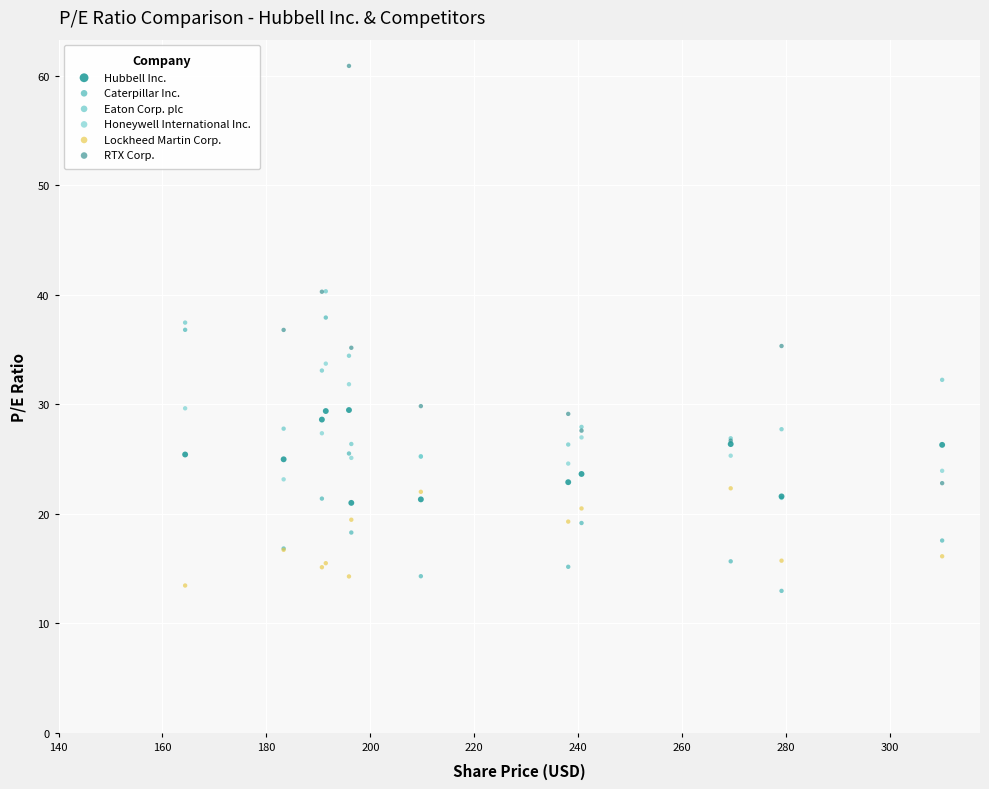

Which series has the largest Y range (max minus min)?

RTX Corp.